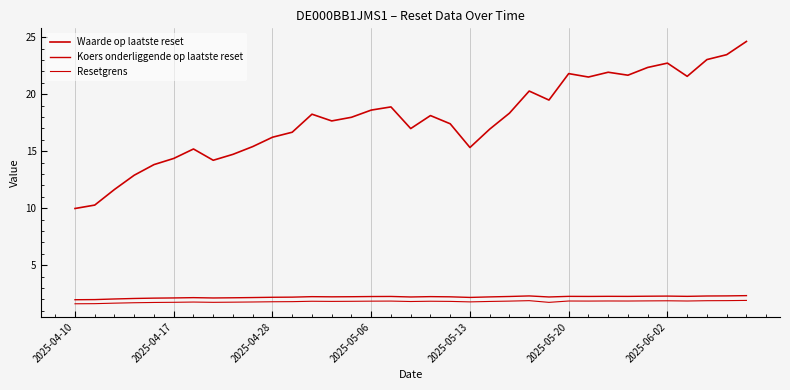

True or false: Resetgrens and Koers onderliggende op laatste reset intersect in this chart.

False